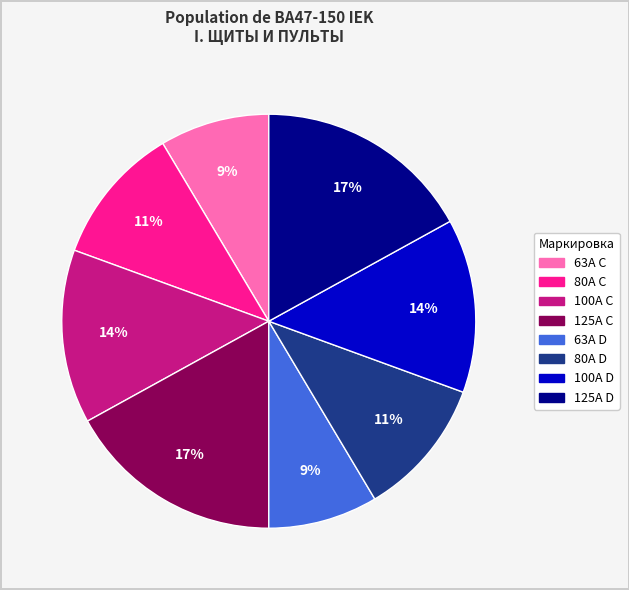

Is there a majority slice in this chart?

No